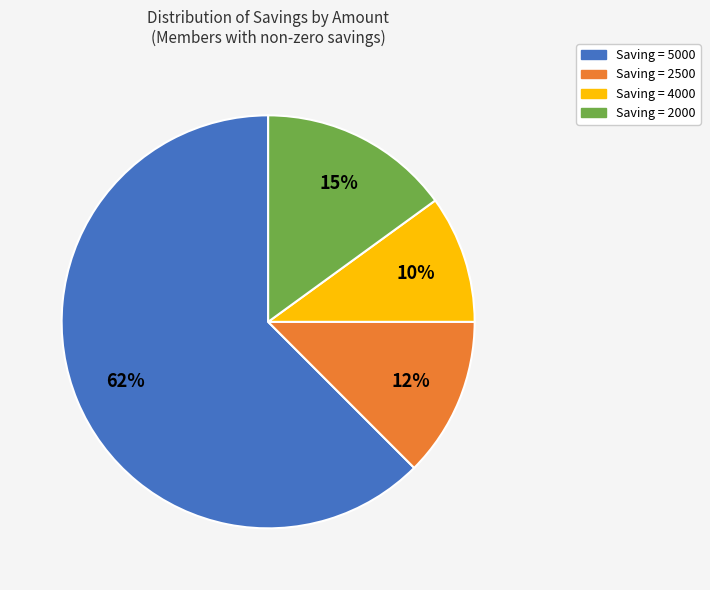

Is there a majority slice in this chart?

Yes